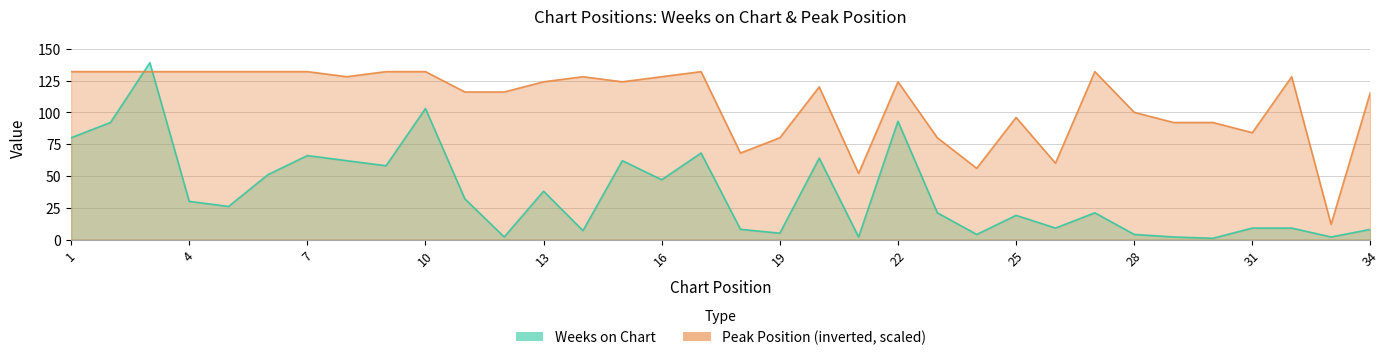

What is the difference between the second highest and second lowest values in the Weeks on Chart series?

101